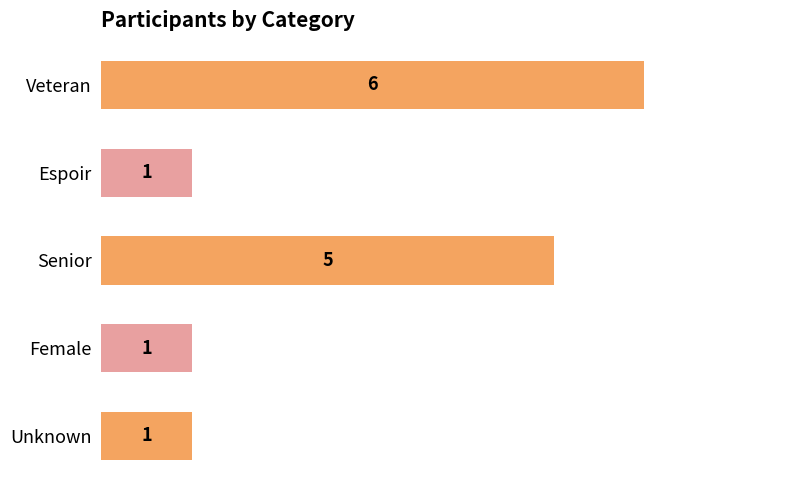

Reading top to bottom, extract all data points from this chart.

6	1	5	1	1